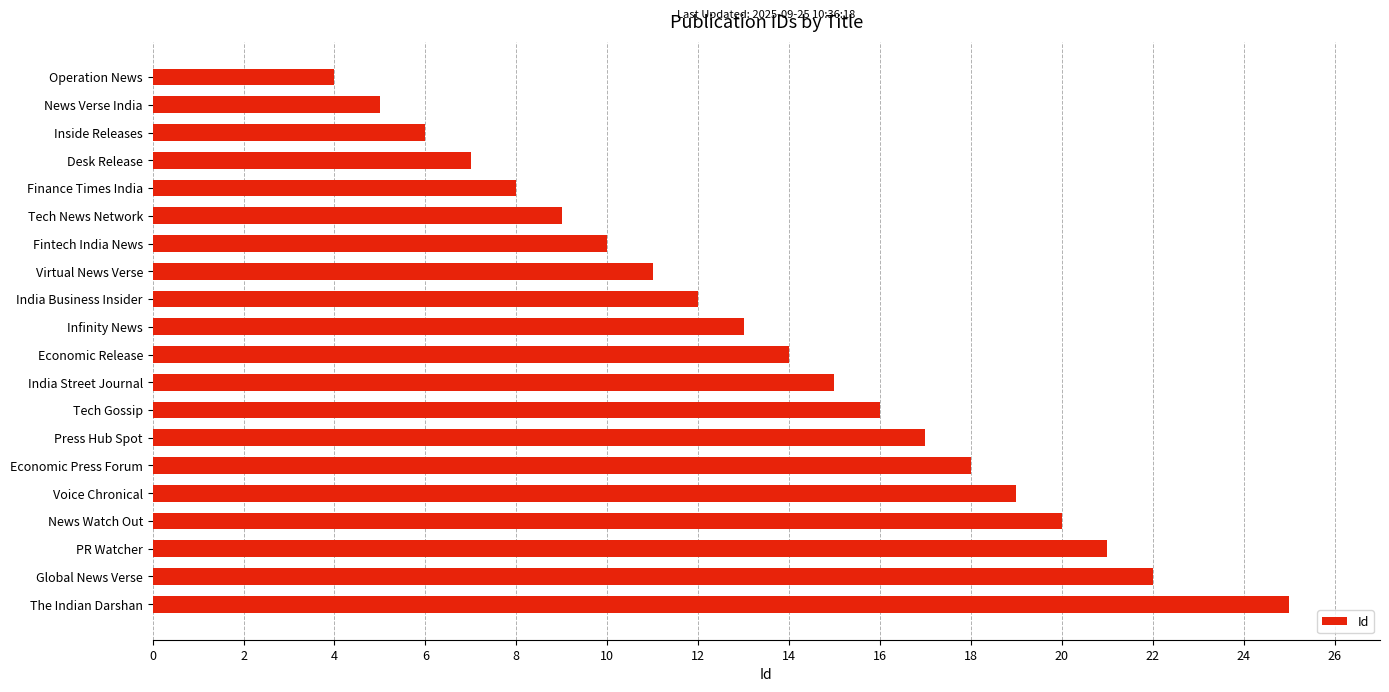

Reading bottom to top, transcribe all the data shown in this chart.

25	22	21	20	19	18	17	16	15	14	13	12	11	10	9	8	7	6	5	4